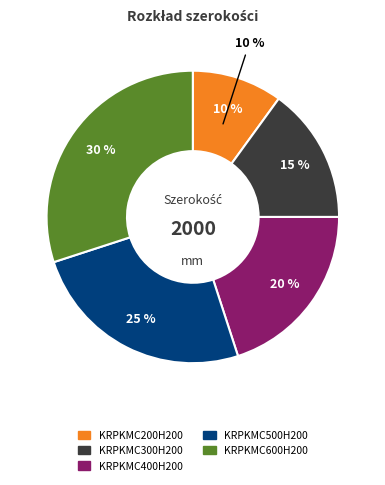

Is KRPKMC600H200 the majority of the pie?

No